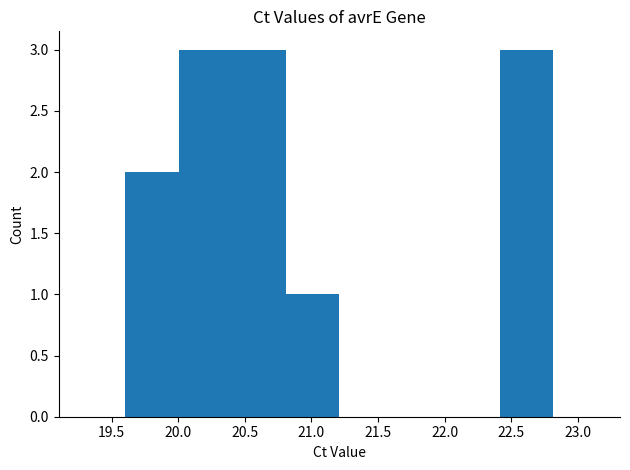

Reading left to right, transcribe this chart: for each bar, give the range it covers on the x-axis and its height. Neither the bar edges nor the heights are printed on the chart, so give them approximately, as read against the axes.

19.6 to 20.0: 2
20.0 to 20.4: 3
20.4 to 20.8: 3
20.8 to 21.2: 1
21.2 to 21.6: 0
21.6 to 22.0: 0
22.0 to 22.4: 0
22.4 to 22.8: 3